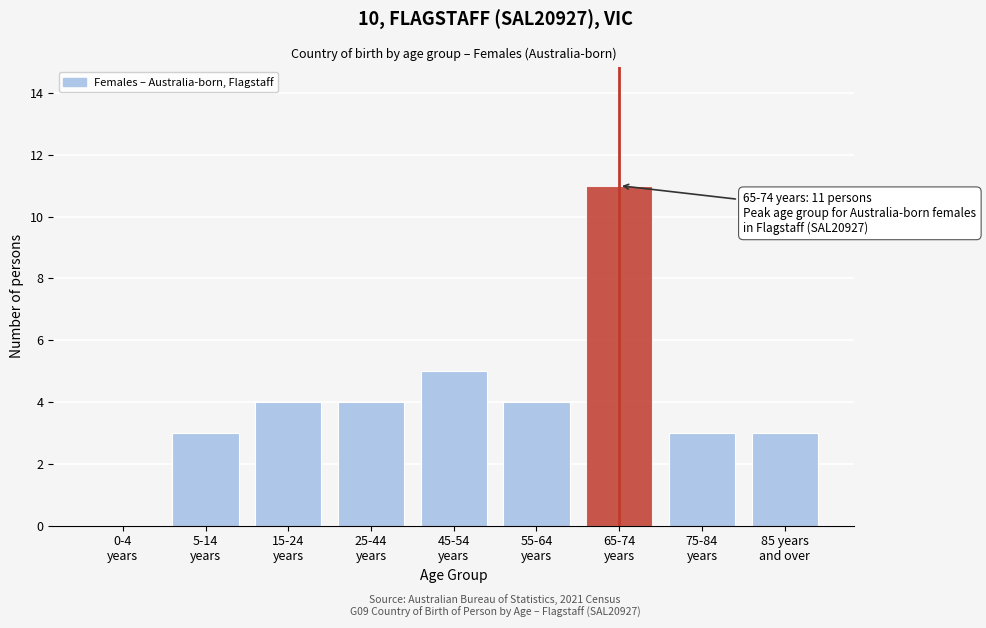

What is the greatest value displayed?

11